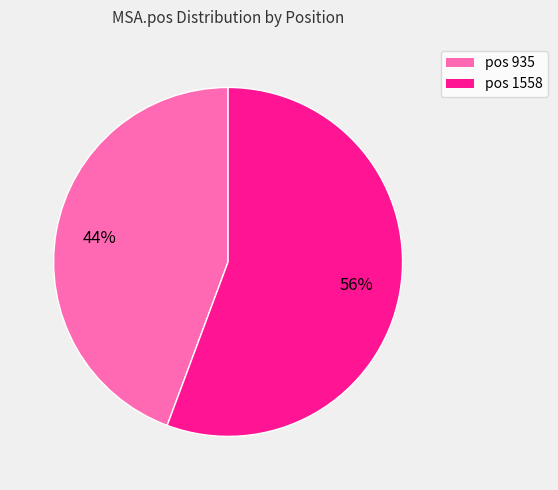

The pos 935 slice represents 44% of the pie. True or false?

True